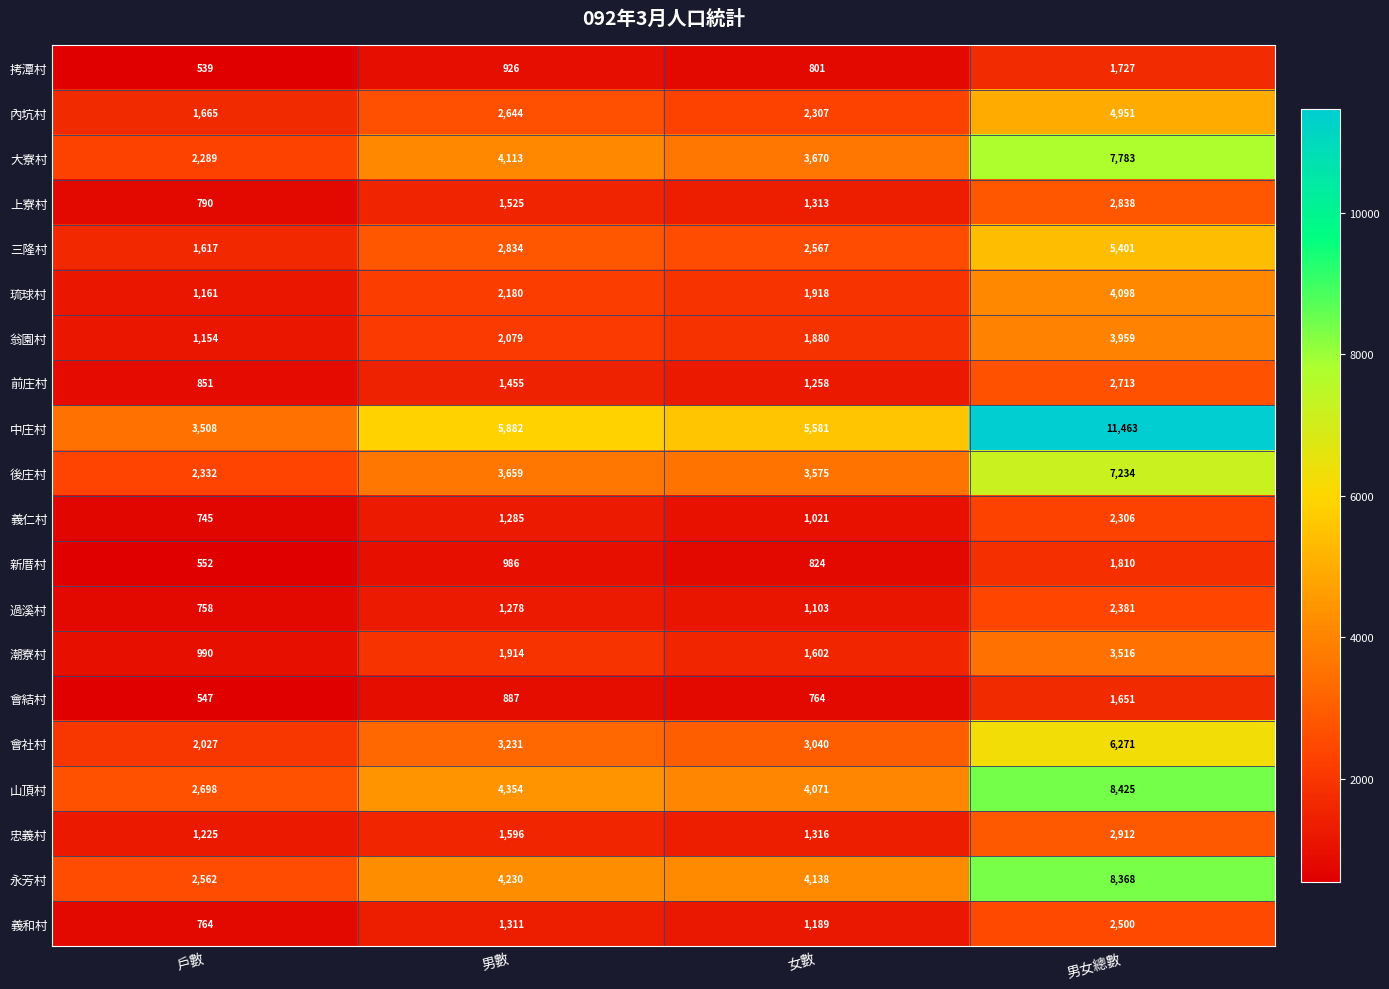

What is the spread (max minus min) of values at 女數?

4817